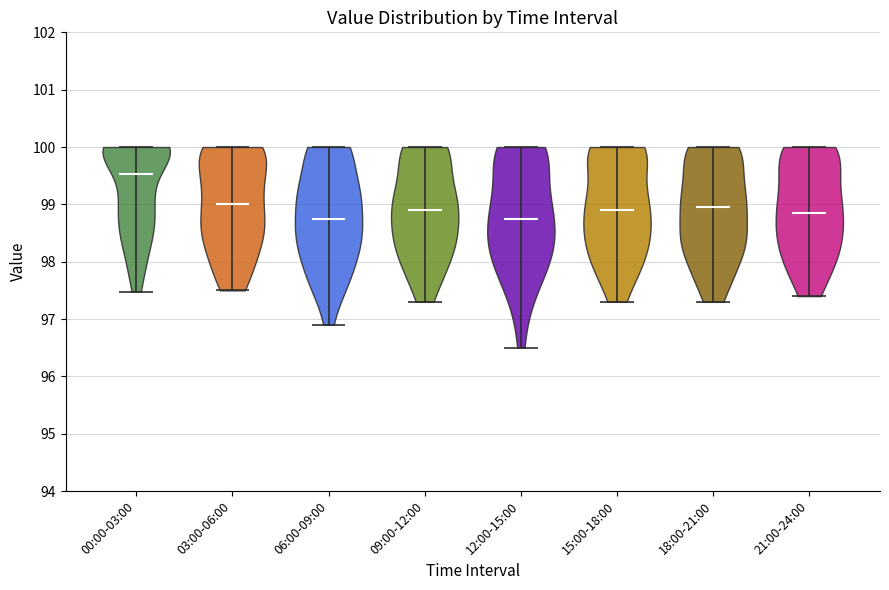

Reading left to right, read every violin against the y-axis: where its median line is, and the lowest and highest points it reaches. The values are not printed on the chart, so give them approximately, as read against the axis.

00:00-03:00: median line 99.5, lowest point 97.5, highest point 100.0
03:00-06:00: median line 99.0, lowest point 97.5, highest point 100.0
06:00-09:00: median line 98.8, lowest point 96.9, highest point 100.0
09:00-12:00: median line 98.9, lowest point 97.3, highest point 100.0
12:00-15:00: median line 98.8, lowest point 96.5, highest point 100.0
15:00-18:00: median line 98.9, lowest point 97.3, highest point 100.0
18:00-21:00: median line 99.0, lowest point 97.3, highest point 100.0
21:00-24:00: median line 98.9, lowest point 97.4, highest point 100.0